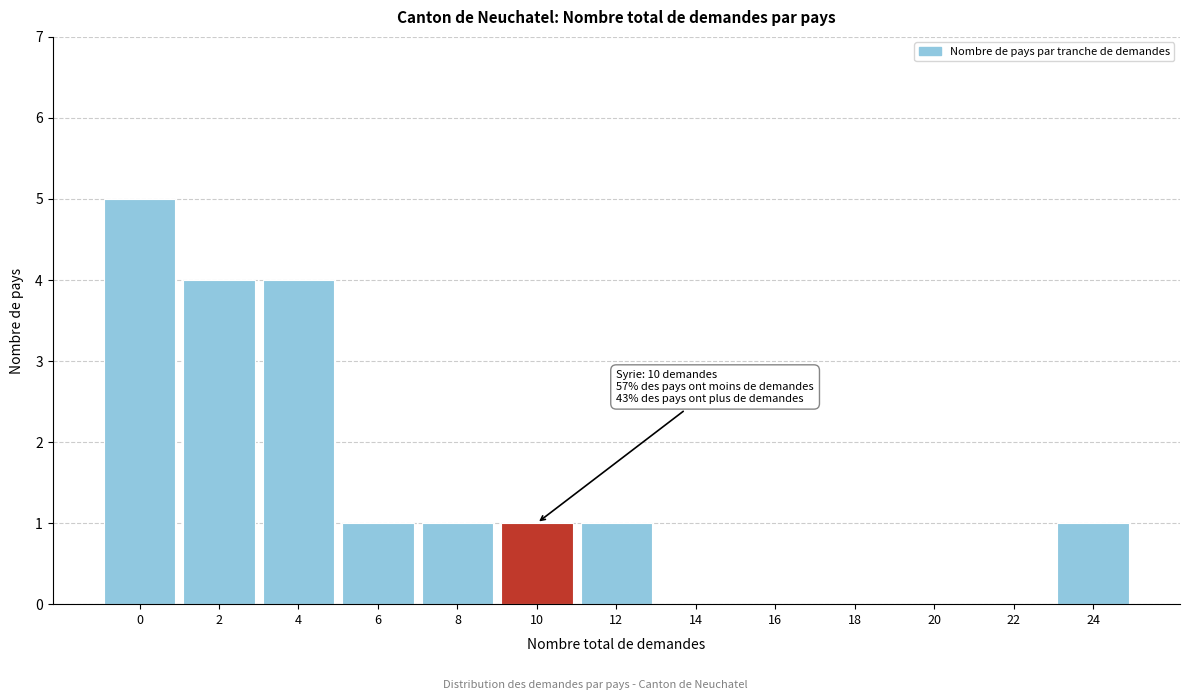

Reading right to left, list all the values displayed in this chart.

24=1	22=0	20=0	18=0	16=0	14=0	12=1	10=1	8=1	6=1	4=4	2=4	0=5